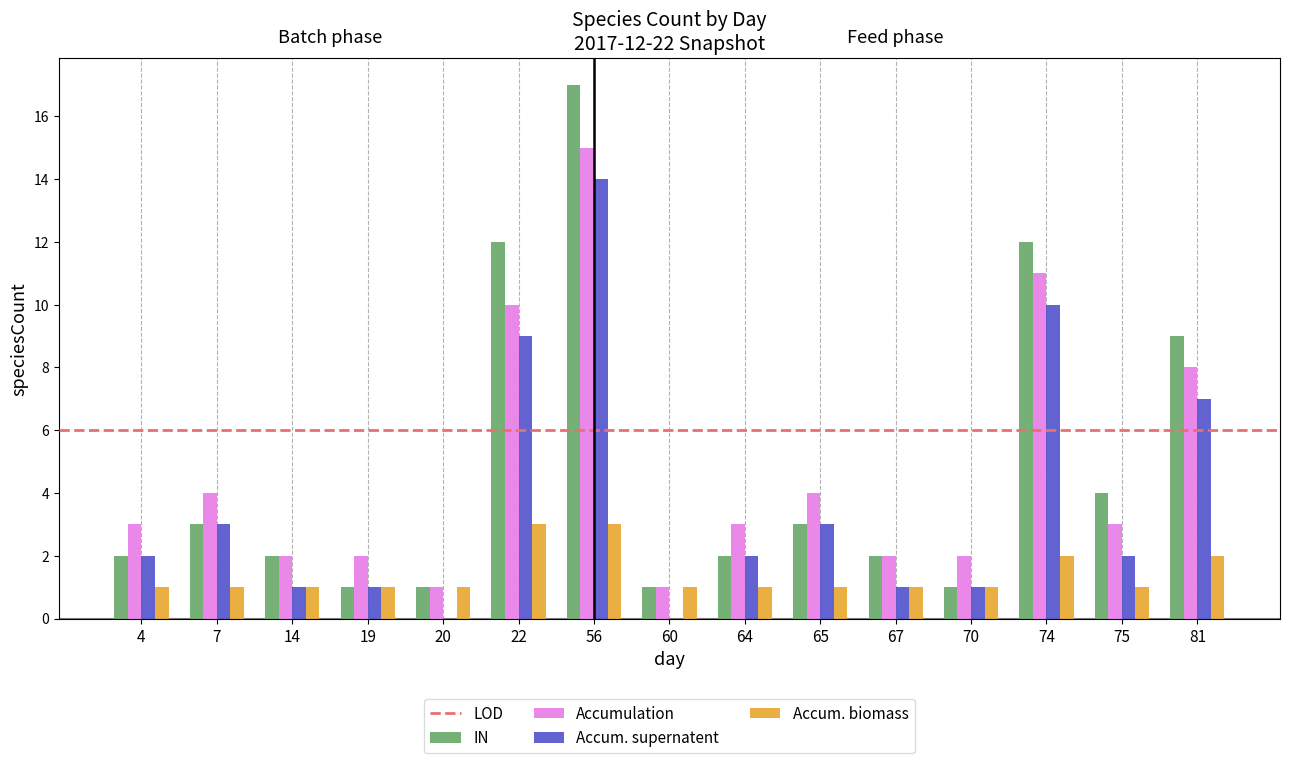

True or false: Accumulation has a value of 6 at 74.

False